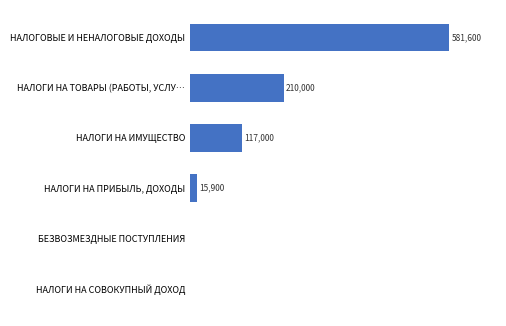

At which label is the value closest to 290800?

НАЛОГИ НА ТОВАРЫ (РАБОТЫ, УСЛУ…